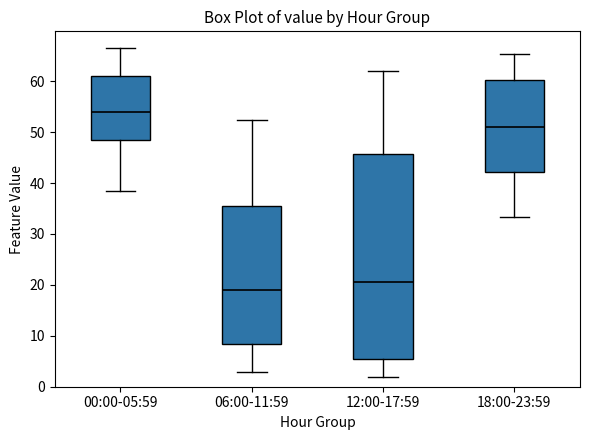

Reading left to right, transcribe this box plot: for each box, give where its median line is, the range the box spans, and where its two whiskers end, as read against the y-axis. The values are not printed on the chart, so give them approximately, as read against the axis.

00:00-05:59: median 54, box 48 to 61, whiskers 39 to 67
06:00-11:59: median 19, box 8 to 36, whiskers 3 to 52
12:00-17:59: median 21, box 5 to 46, whiskers 2 to 62
18:00-23:59: median 51, box 42 to 60, whiskers 33 to 65